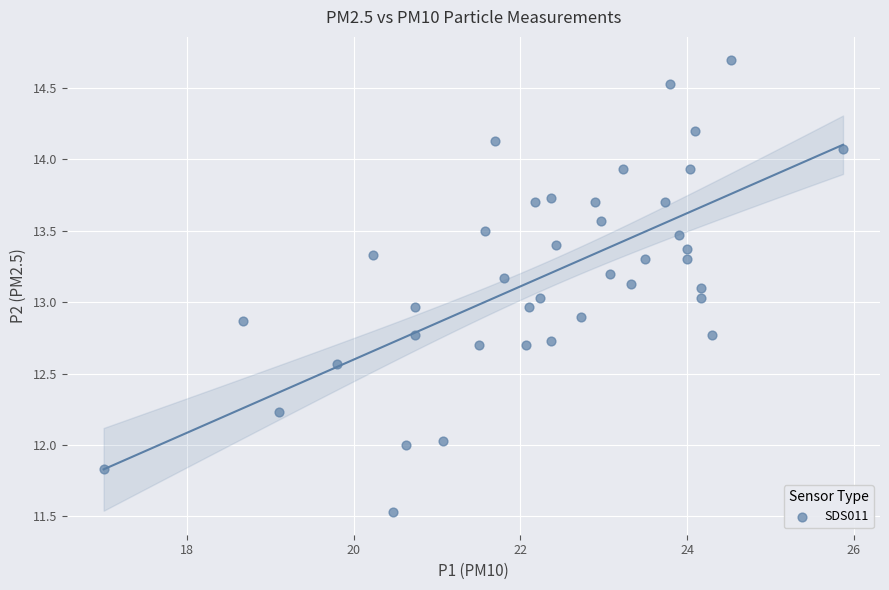

What is the range of X values (max minus min)?

8.9